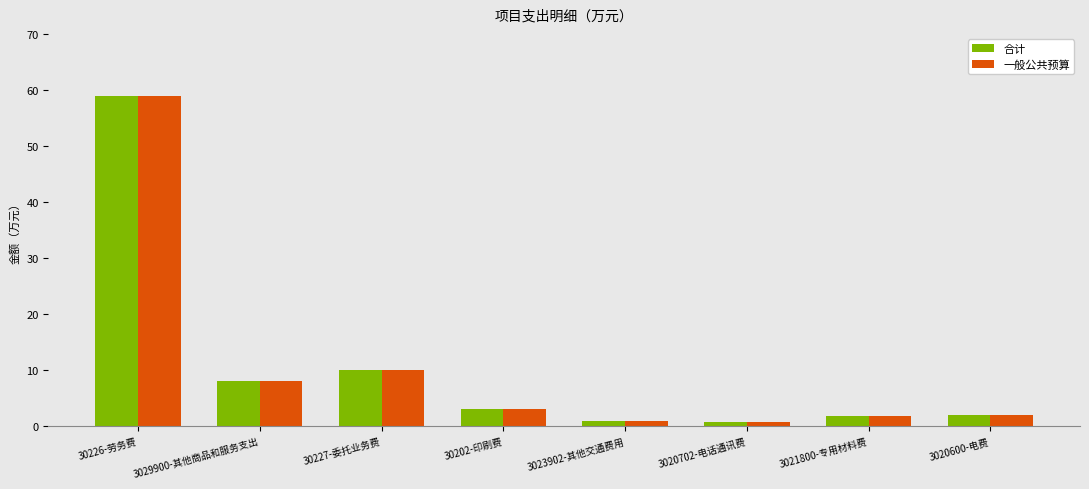

At which label is 合计 closest to 29?

30227-委托业务费